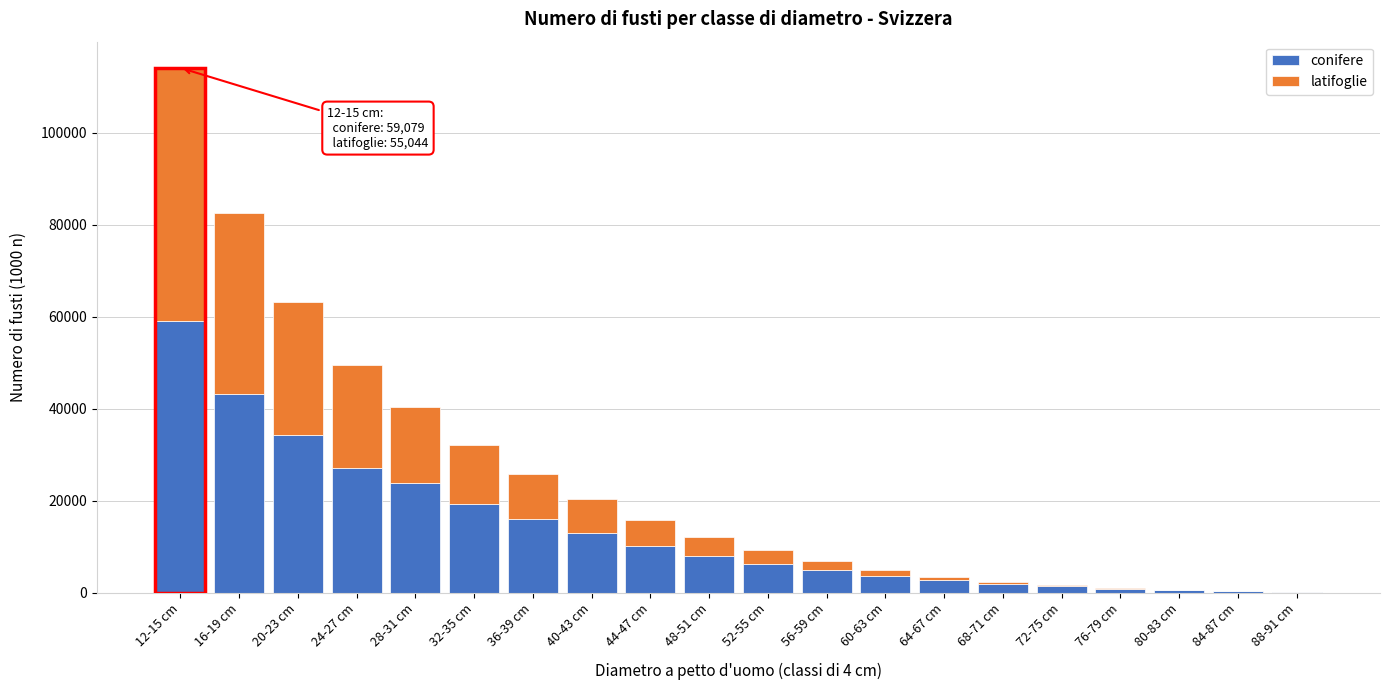

At which label does conifere reach its peak?

12-15 cm